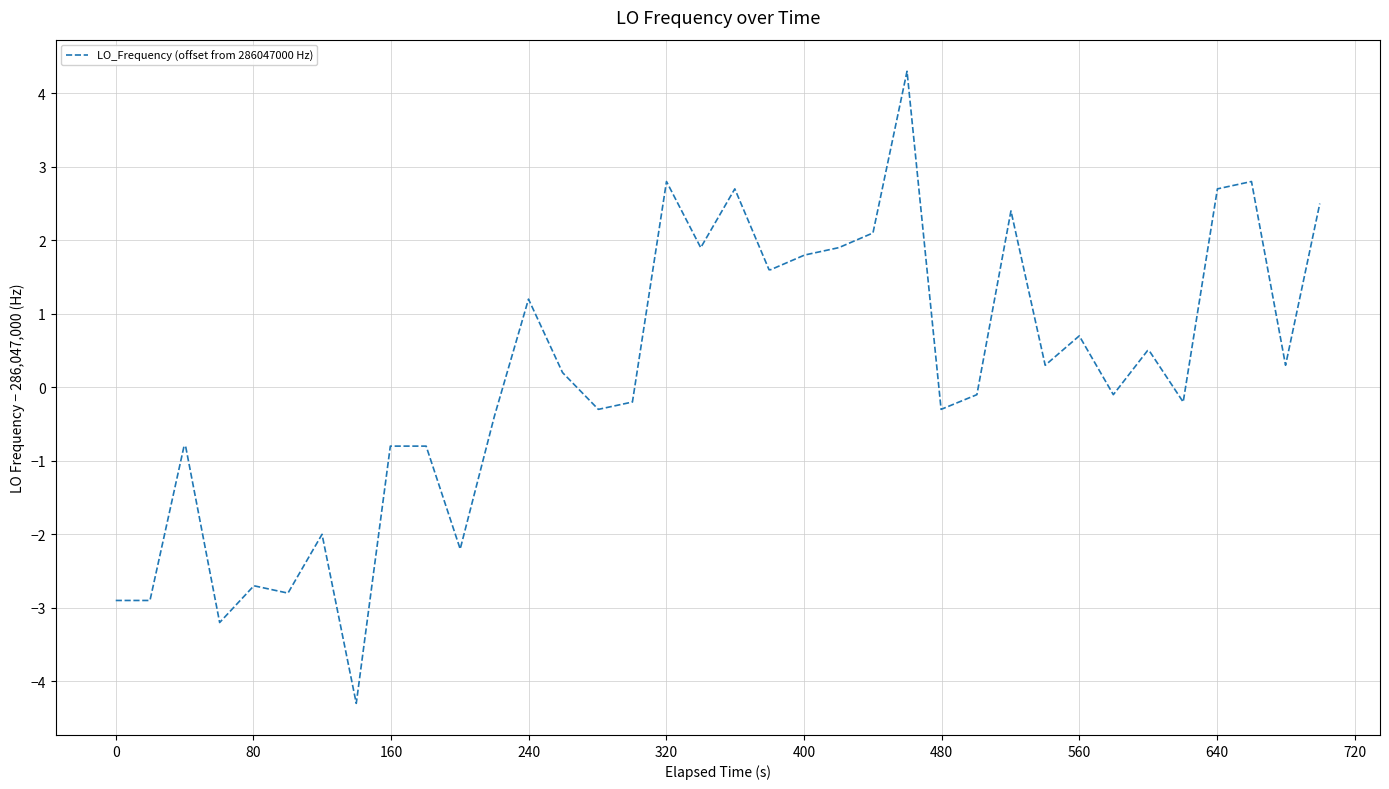

What is the maximum value shown in the chart?

4.3